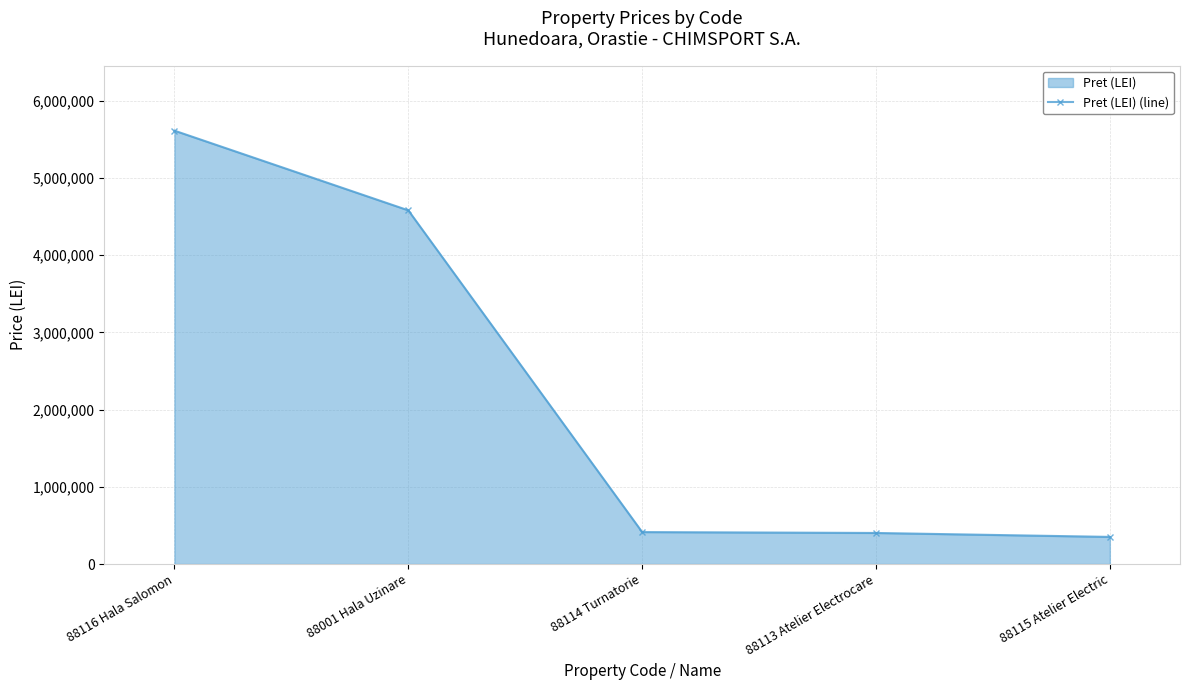

What is the change in value from 88001 Hala Uzinare to 88115 Atelier Electric?

-4231152